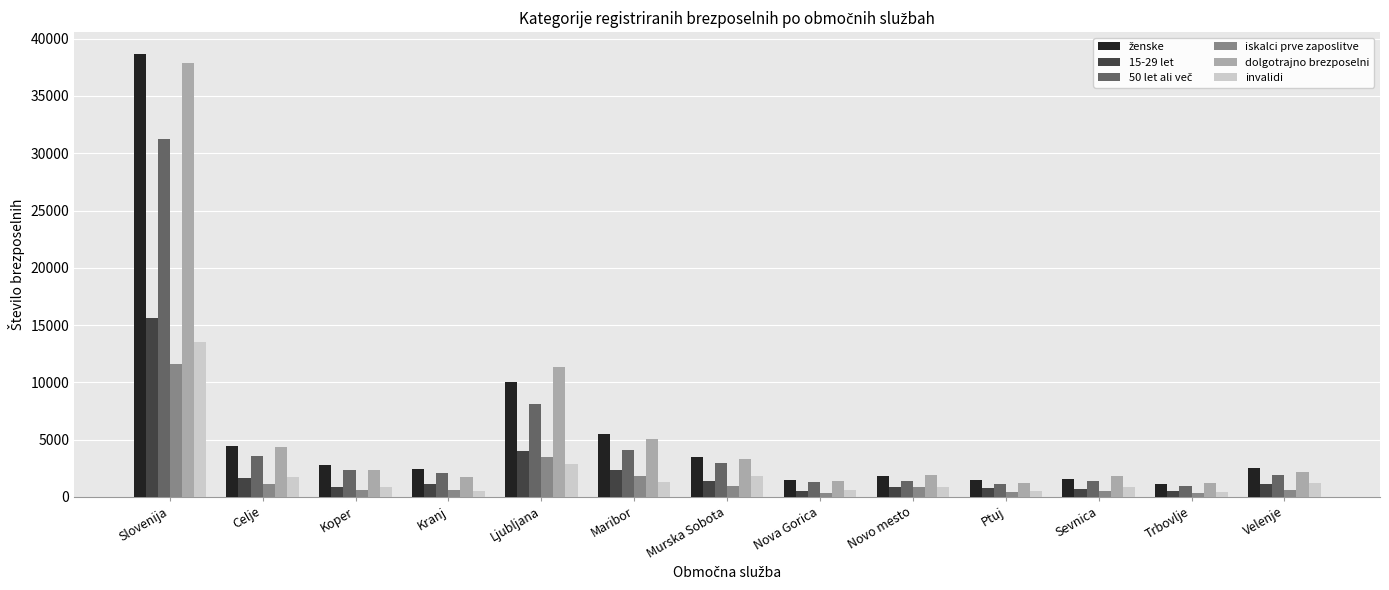

How many series are shown in this chart?

6